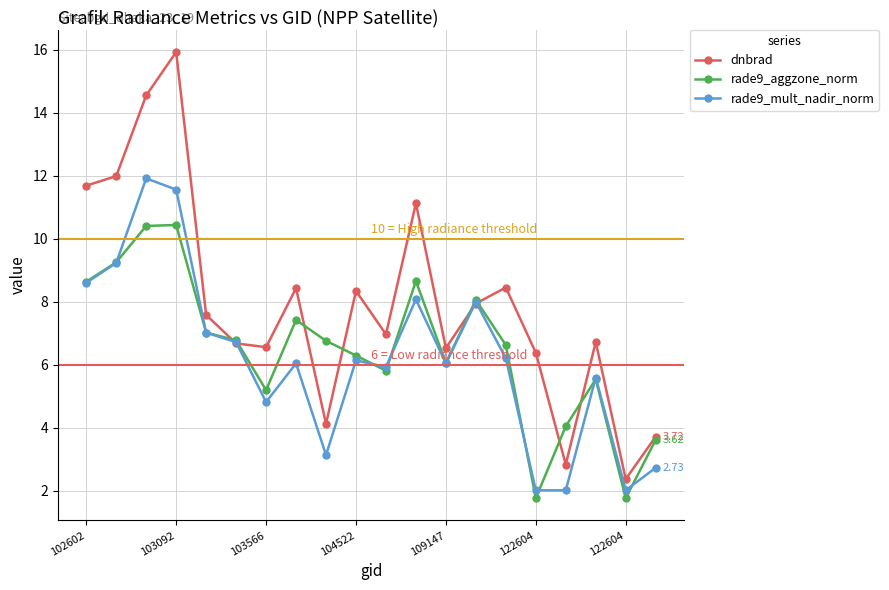

Which series ends up on top after the final intersection of dnbrad and rade9_mult_nadir_norm?

dnbrad